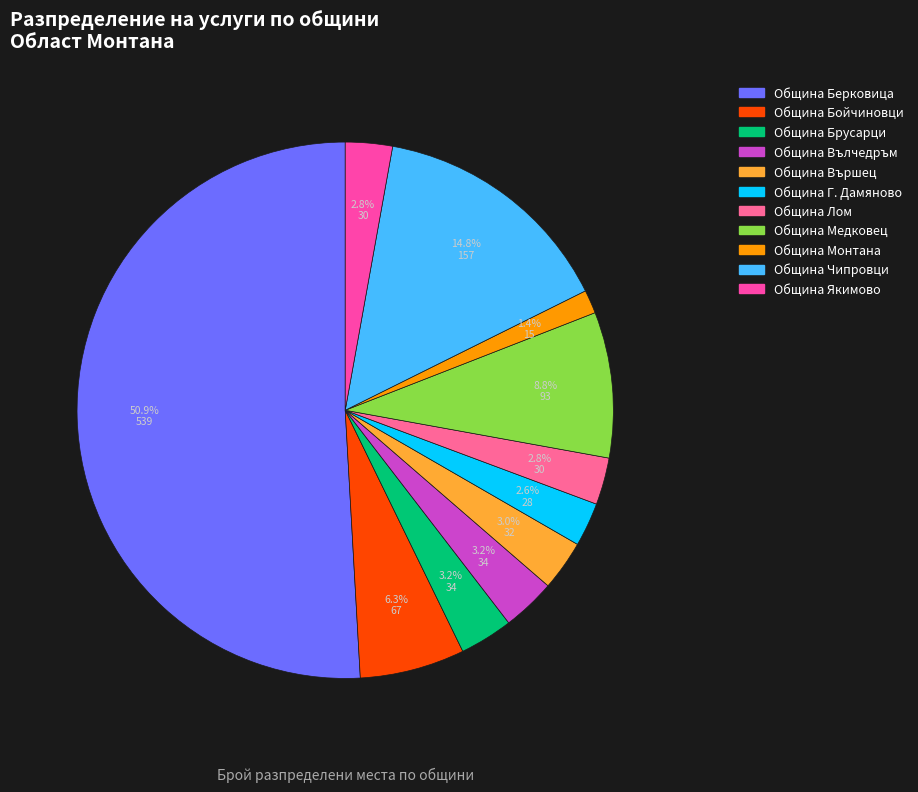

To the nearest percent, what percentage of the pie is Община Лом?

3%